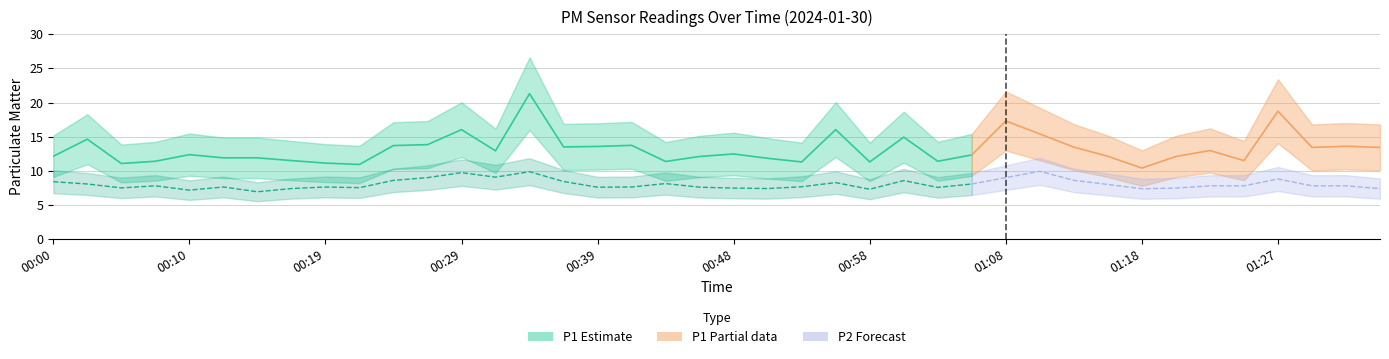

At how many categories does at least one series exceed 19?

1